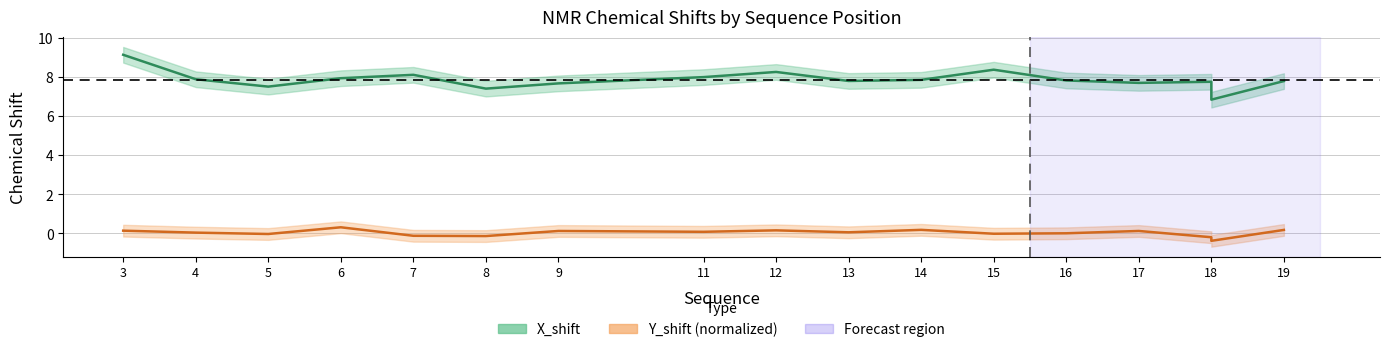

List the series in order of their overall mean, lowest first.

Y_shift, X_shift